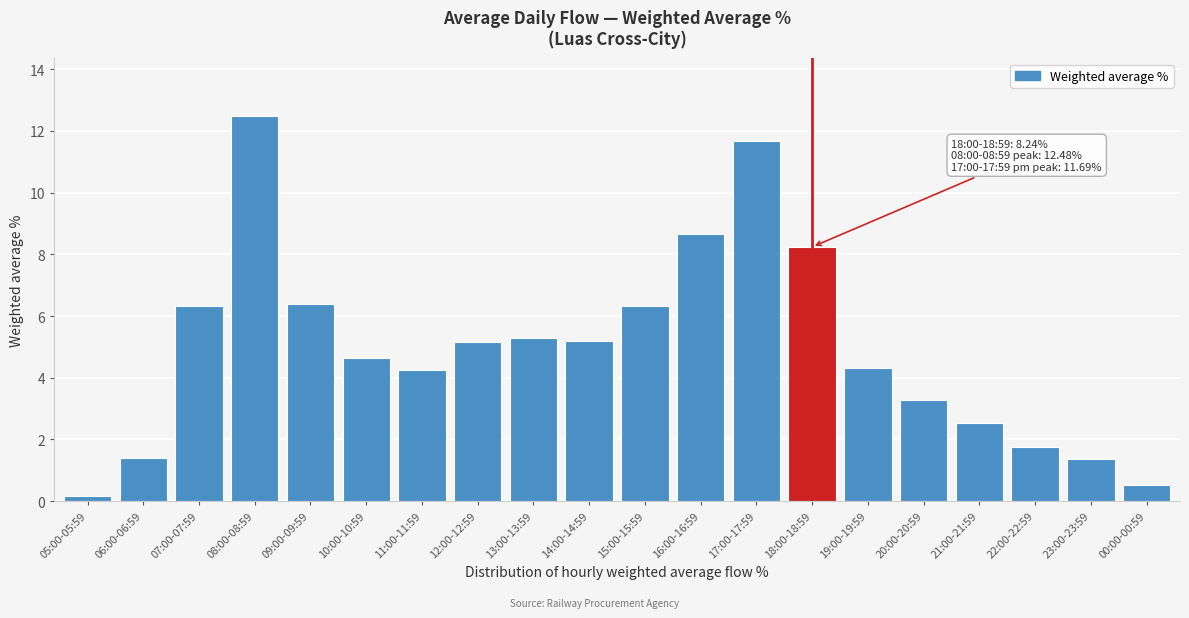

Reading right to left, what are all the values shown in this chart?

0.5	1.4	1.8	2.5	3.3	4.3	8.2	11.7	8.6	6.3	5.2	5.3	5.2	4.2	4.7	6.4	12.5	6.3	1.4	0.2